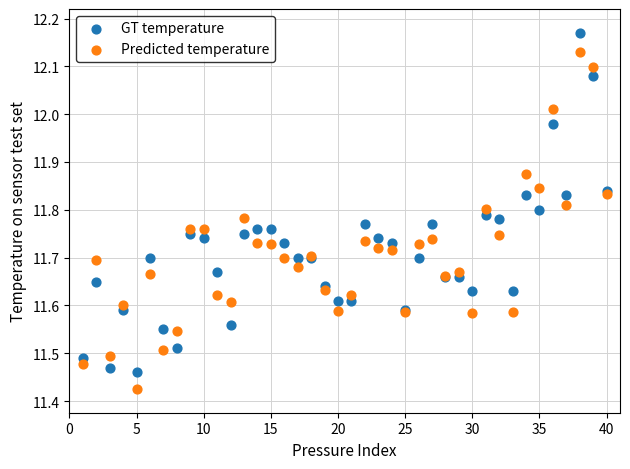

Which series has the widest spread of Y values?

GT temperature